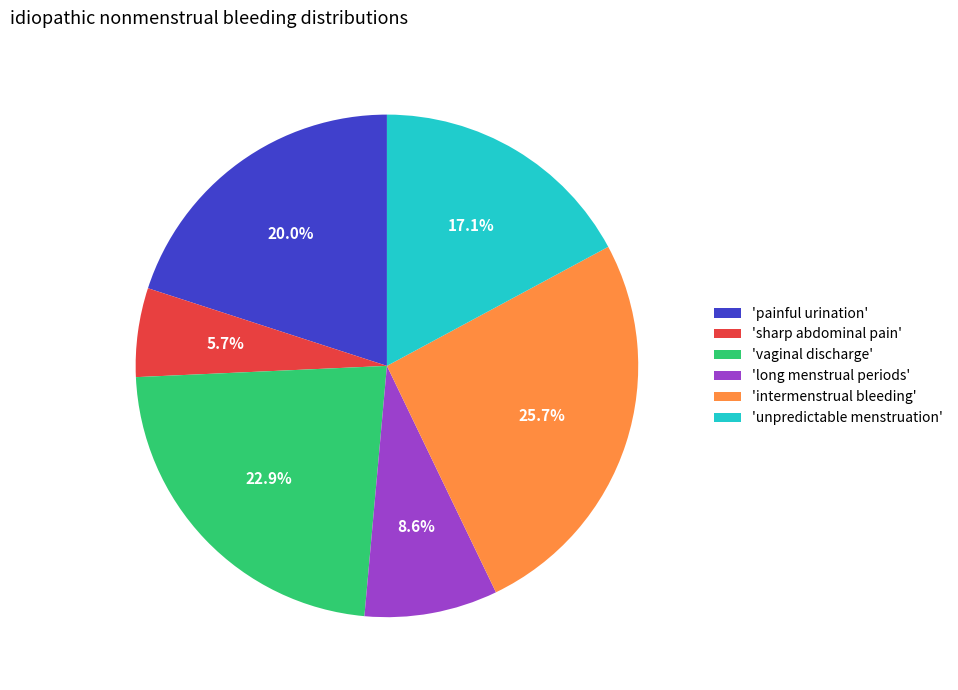

Which slice is the largest?

'intermenstrual bleeding'